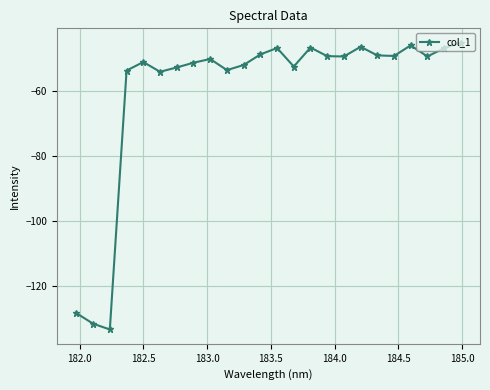

How many interior local valleys (lower than both neighbors) does the data have?

7